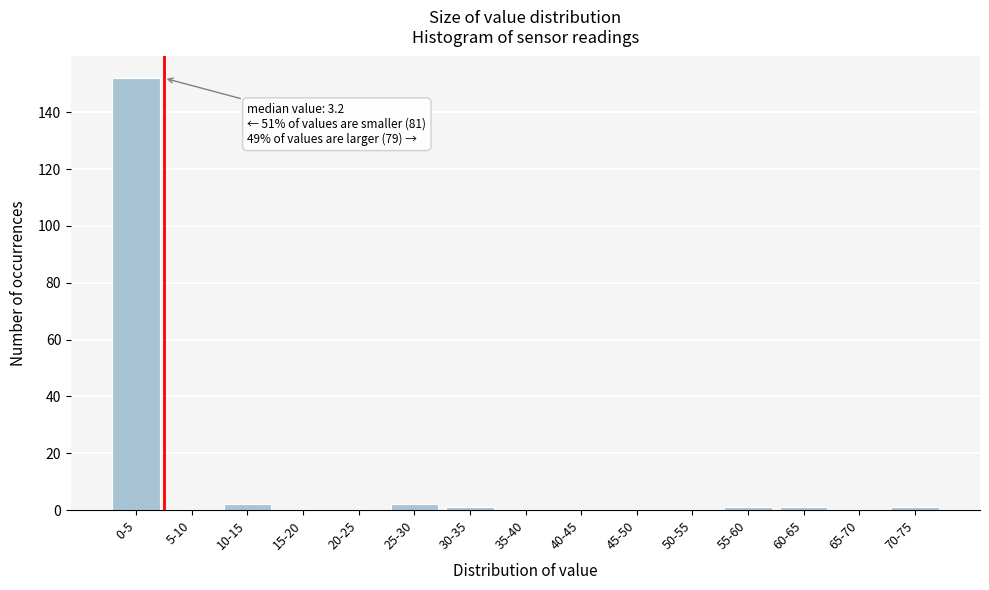

Reading left to right, extract all data points from this chart.

0-5=152	5-10=0	10-15=2	15-20=0	20-25=0	25-30=2	30-35=1	35-40=0	40-45=0	45-50=0	50-55=0	55-60=1	60-65=1	65-70=0	70-75=1